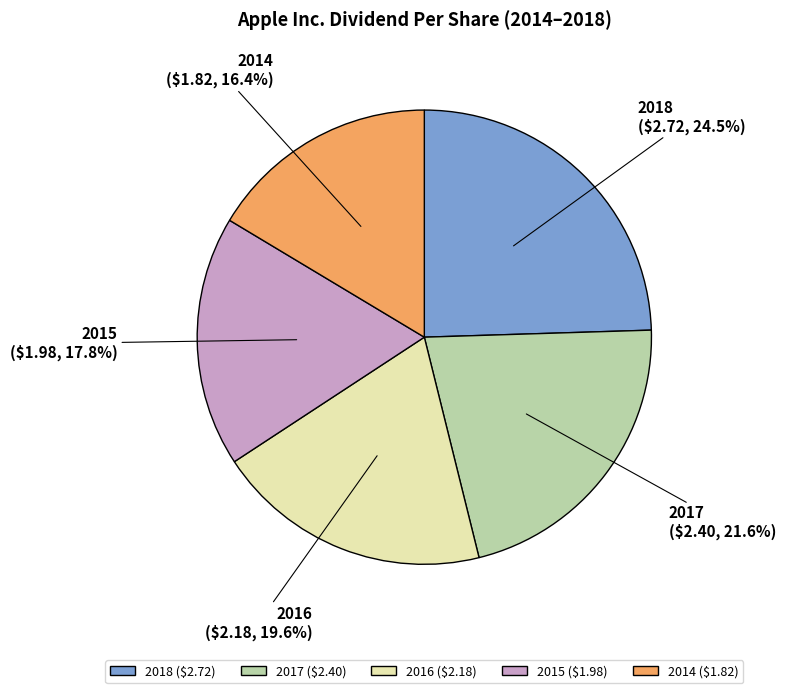

Which has a higher value, 2014 or 2015?

2015